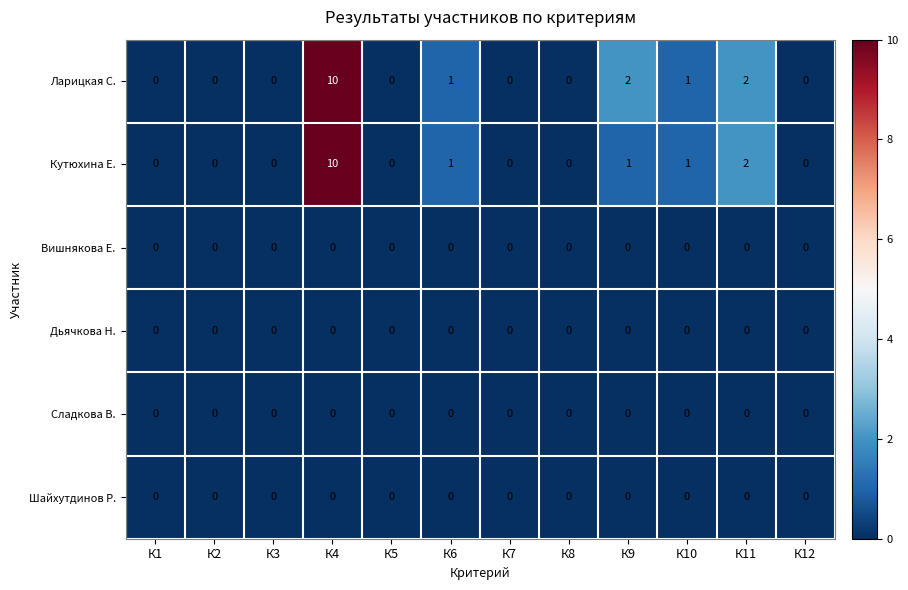

What is the maximum value for Ларицкая С.?

10